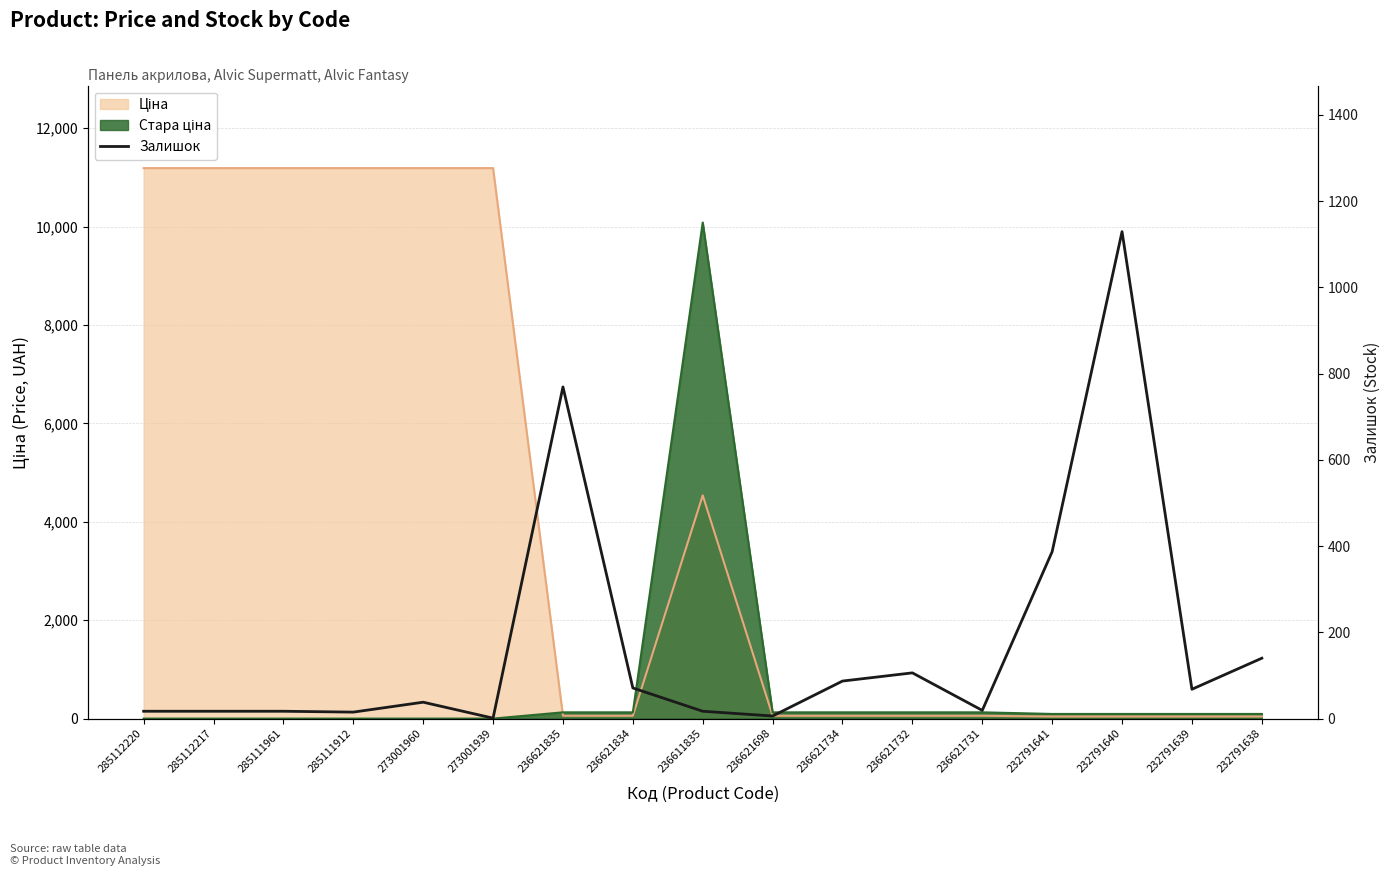

How many data points are less than 38?

8